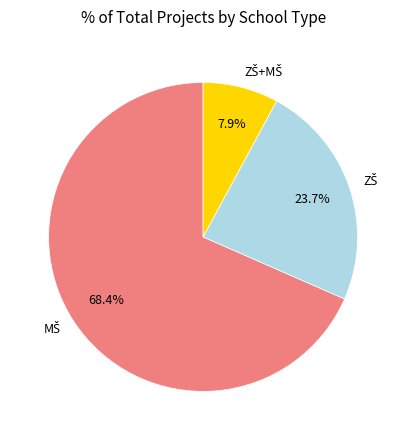

Is there a majority slice in this chart?

Yes